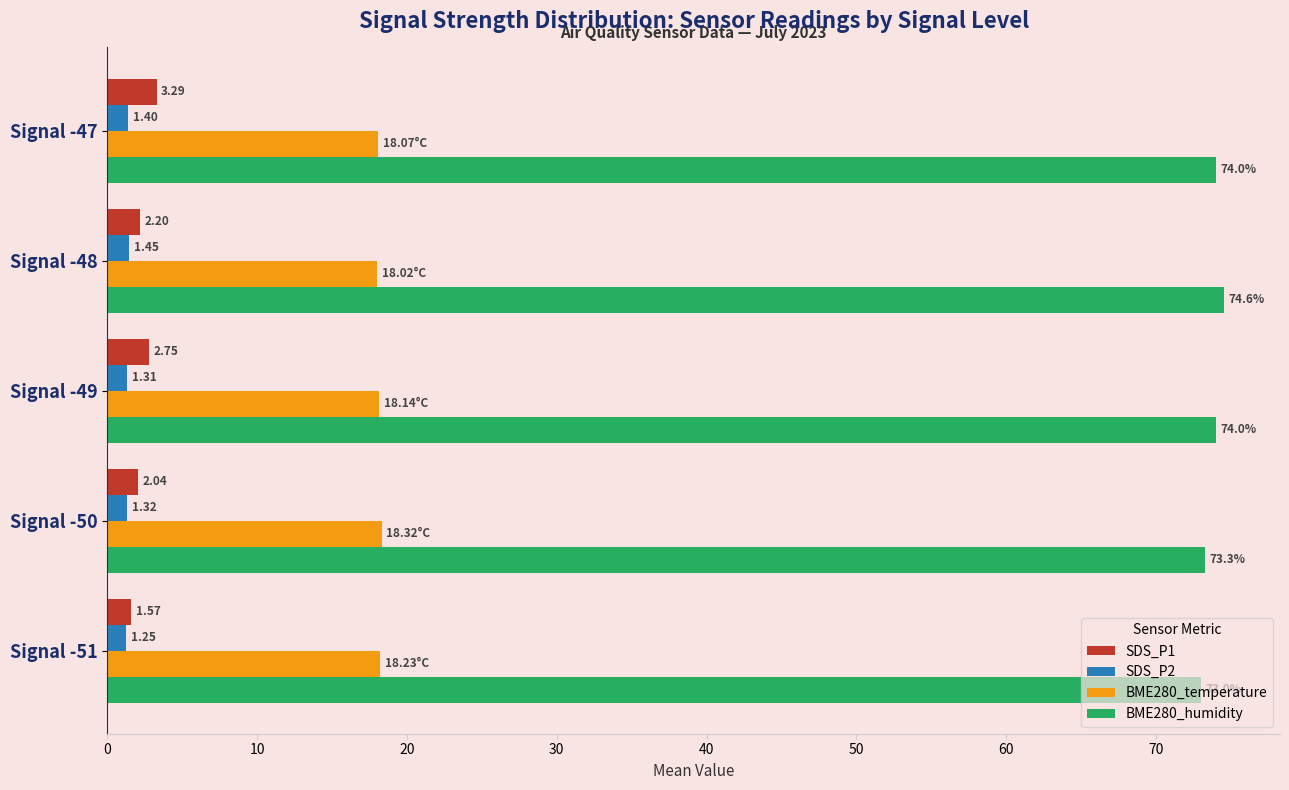

At which label does BME280_temperature reach its minimum?

Signal -48